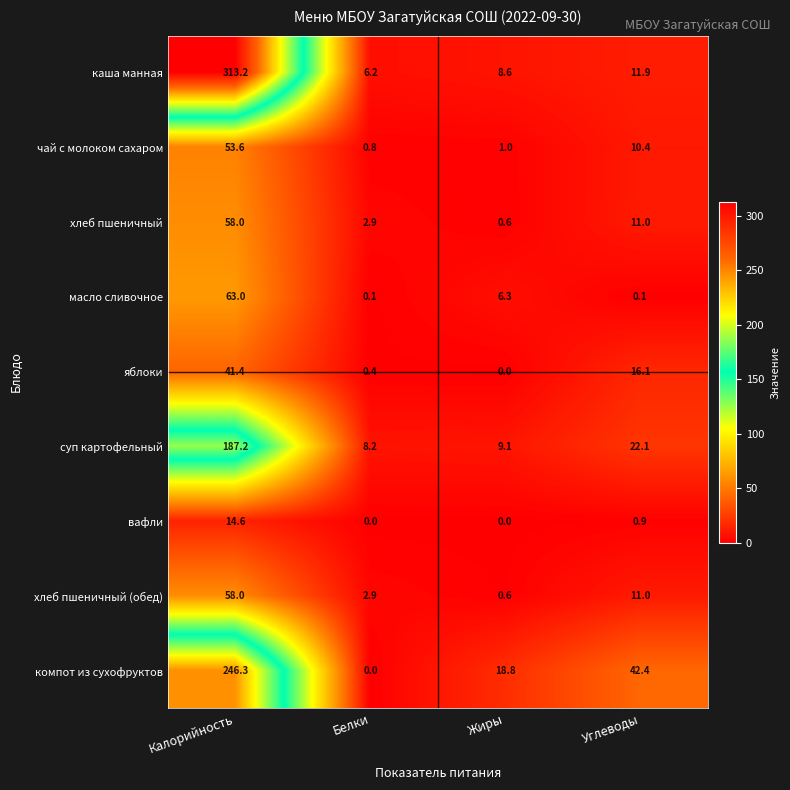

What is the total value across all series at Калорийность?

1035.3